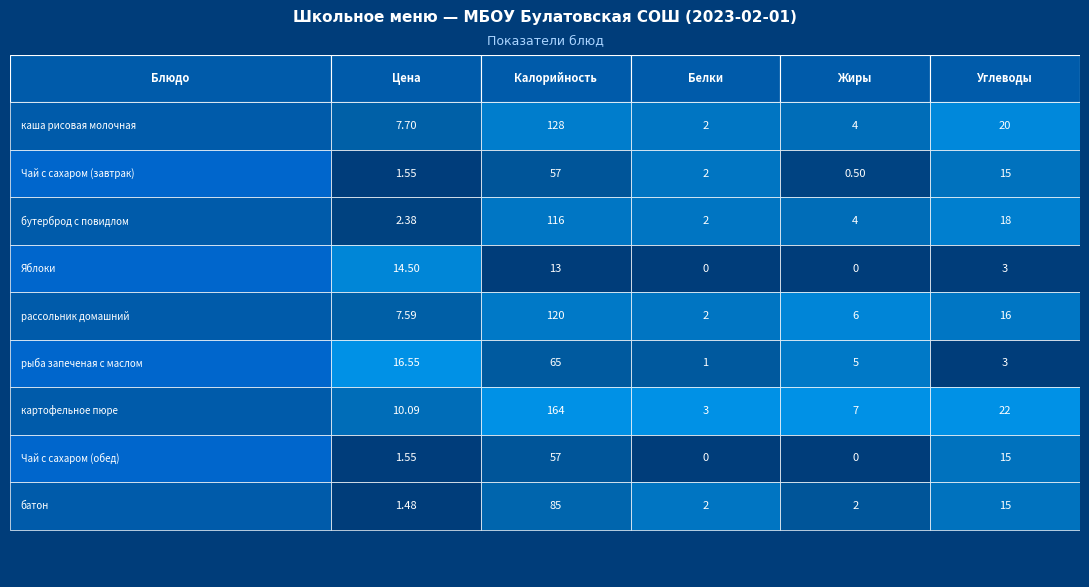

True or false: Яблоки has a value of 13.0 at 1.

True